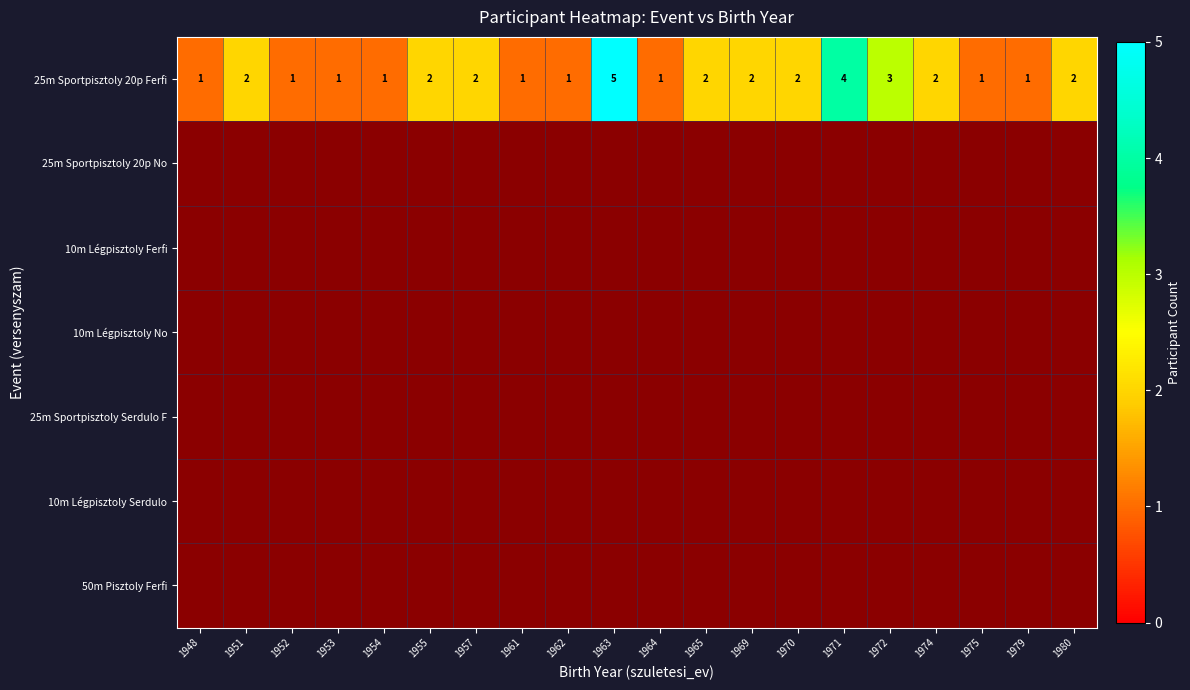

What is the sum of all 25m Sportpisztoly 20p Ferfi values?

37